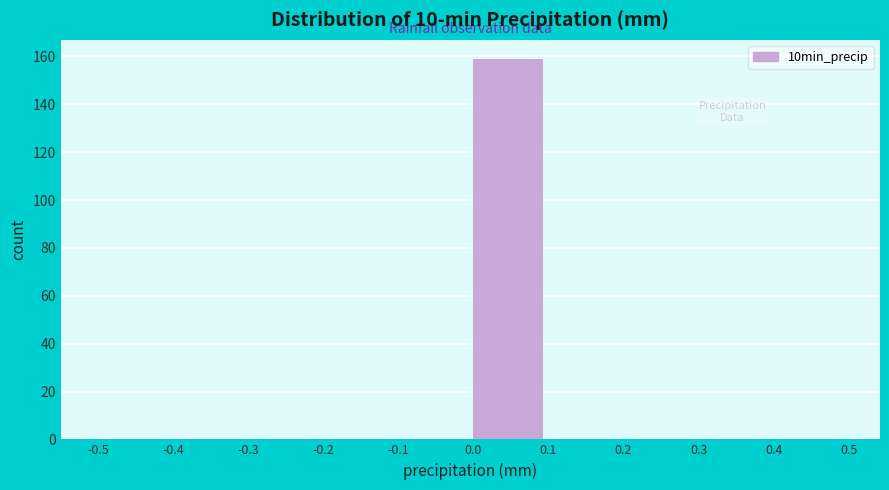

Over which range of the x-axis is the bar tallest?

0.0 to 0.1